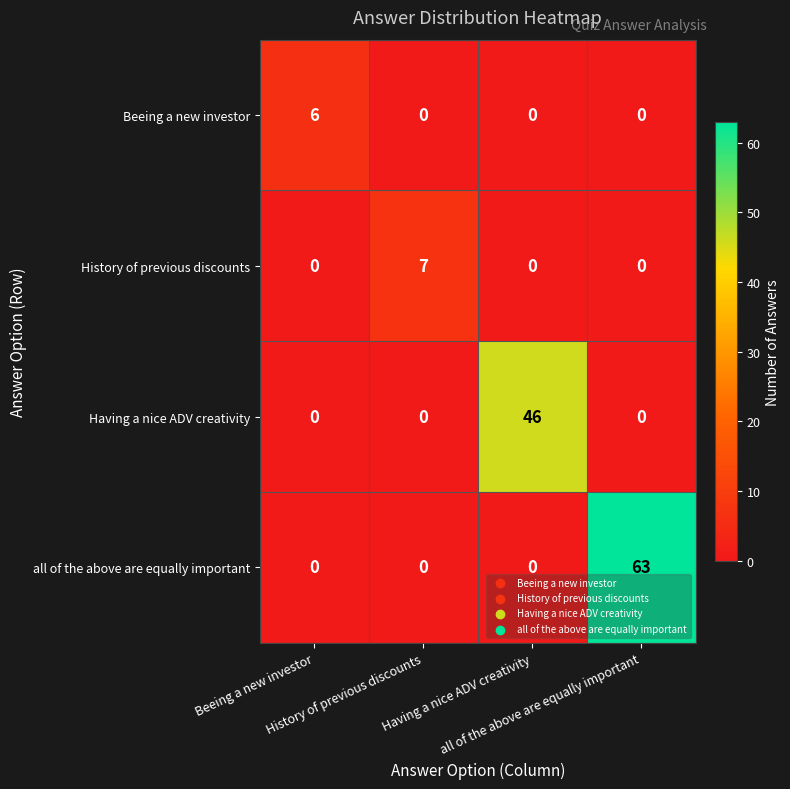

What is the maximum value shown in the chart?

63